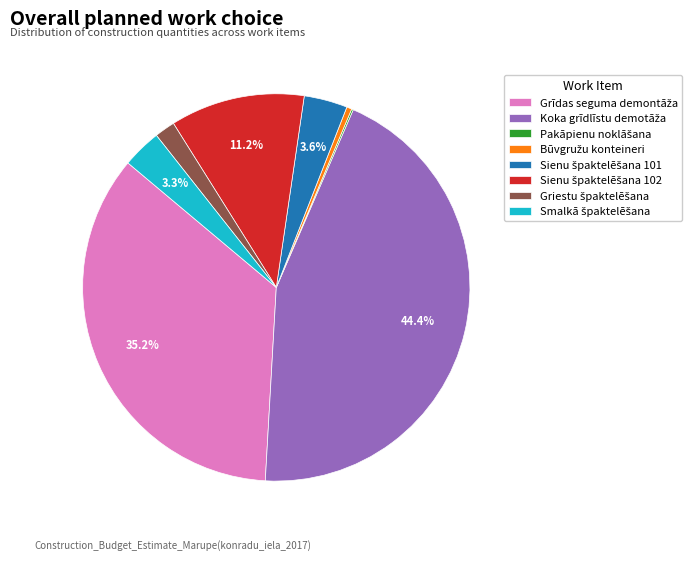

Is there a majority slice in this chart?

No